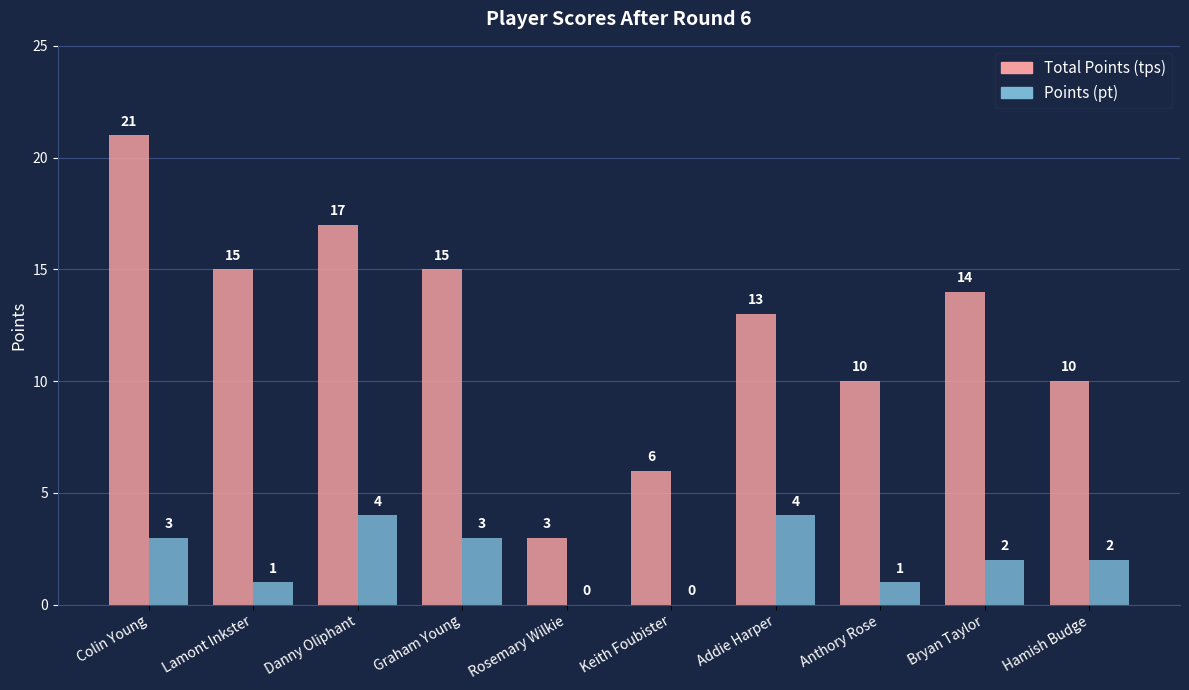

Does the chart contain stacked bars?

No